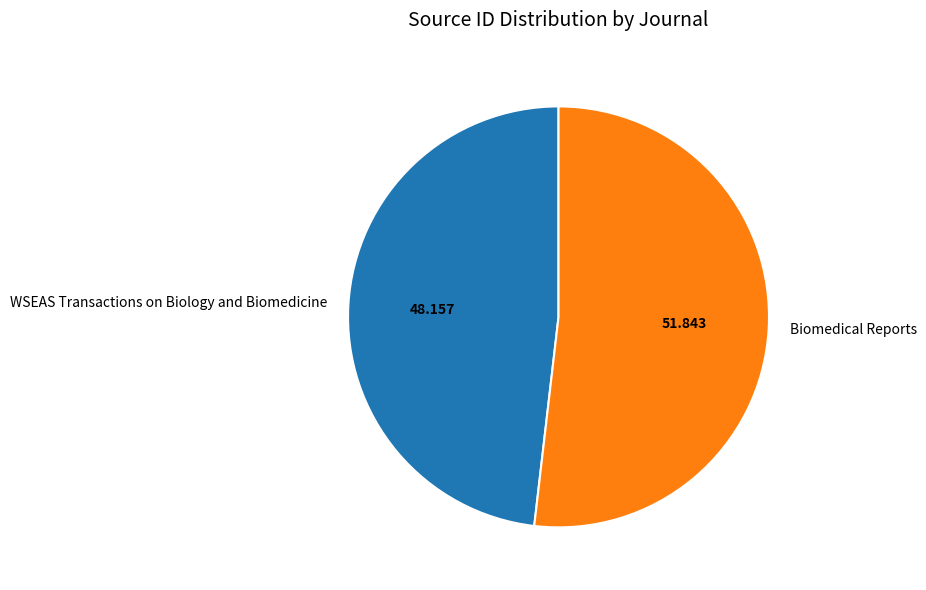

Rank the categories by value from lowest to highest.

WSEAS Transactions on Biology and Biomedicine, Biomedical Reports